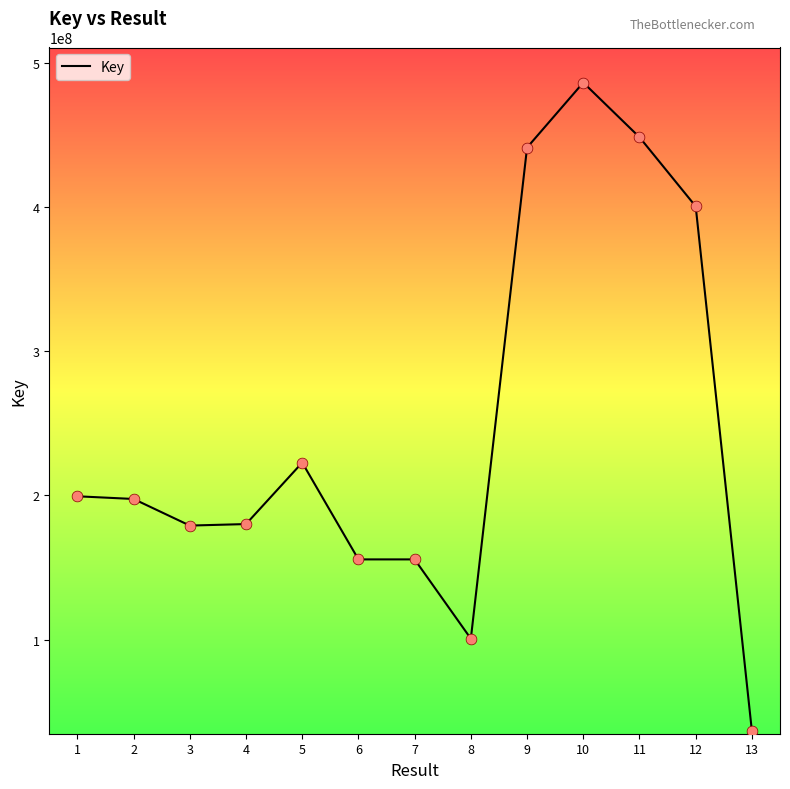

What is the ratio of the value at 8 to the value at 4?

0.6